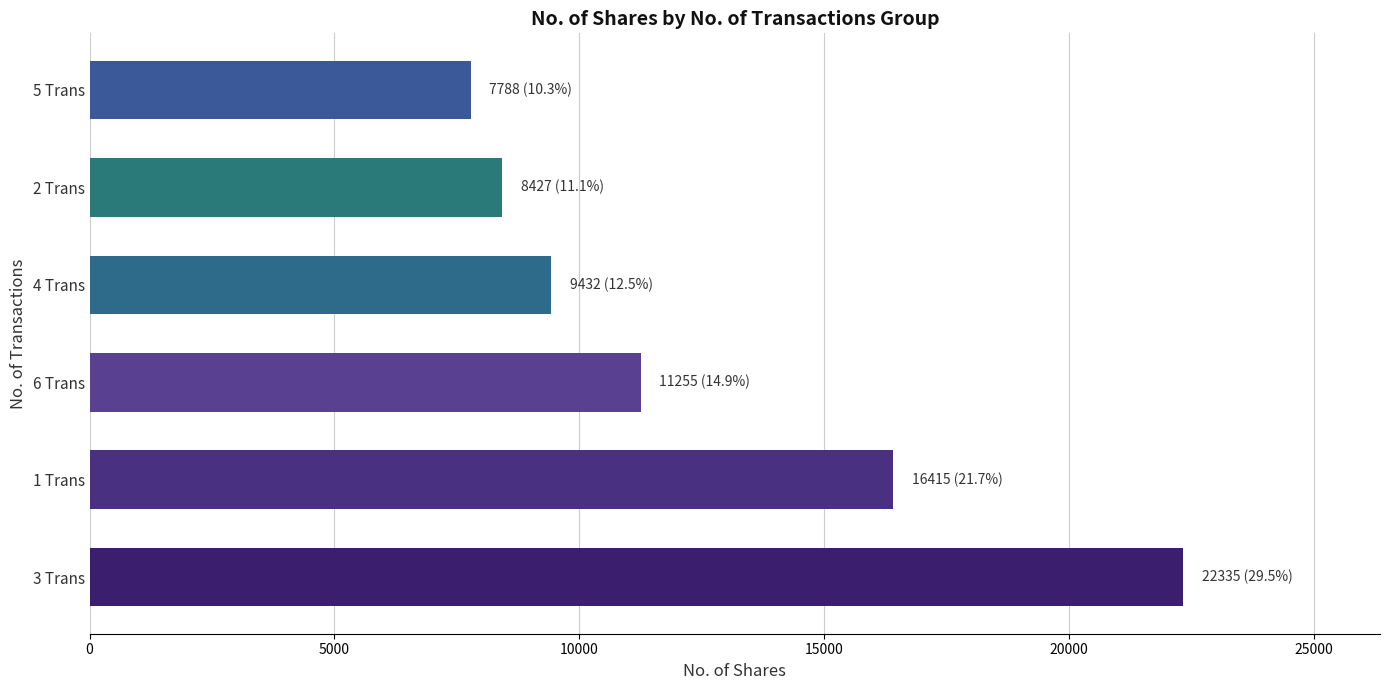

Reading bottom to top, transcribe all the data shown in this chart.

22335	16415	11255	9432	8427	7788